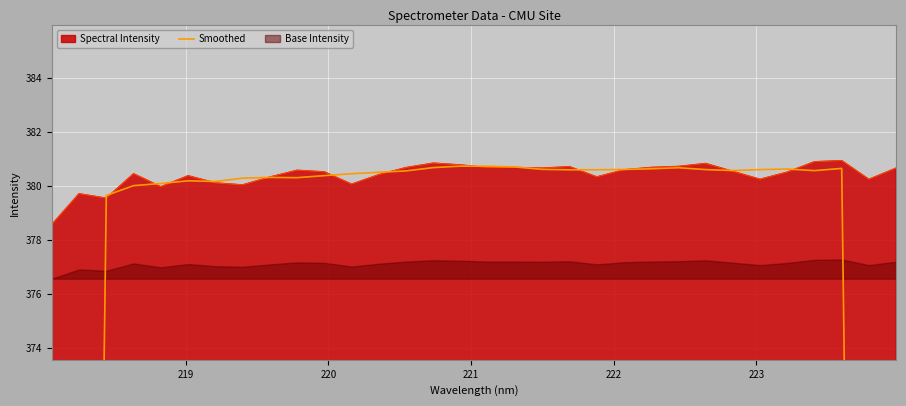

What is the maximum value for Spectral Intensity?

380.9